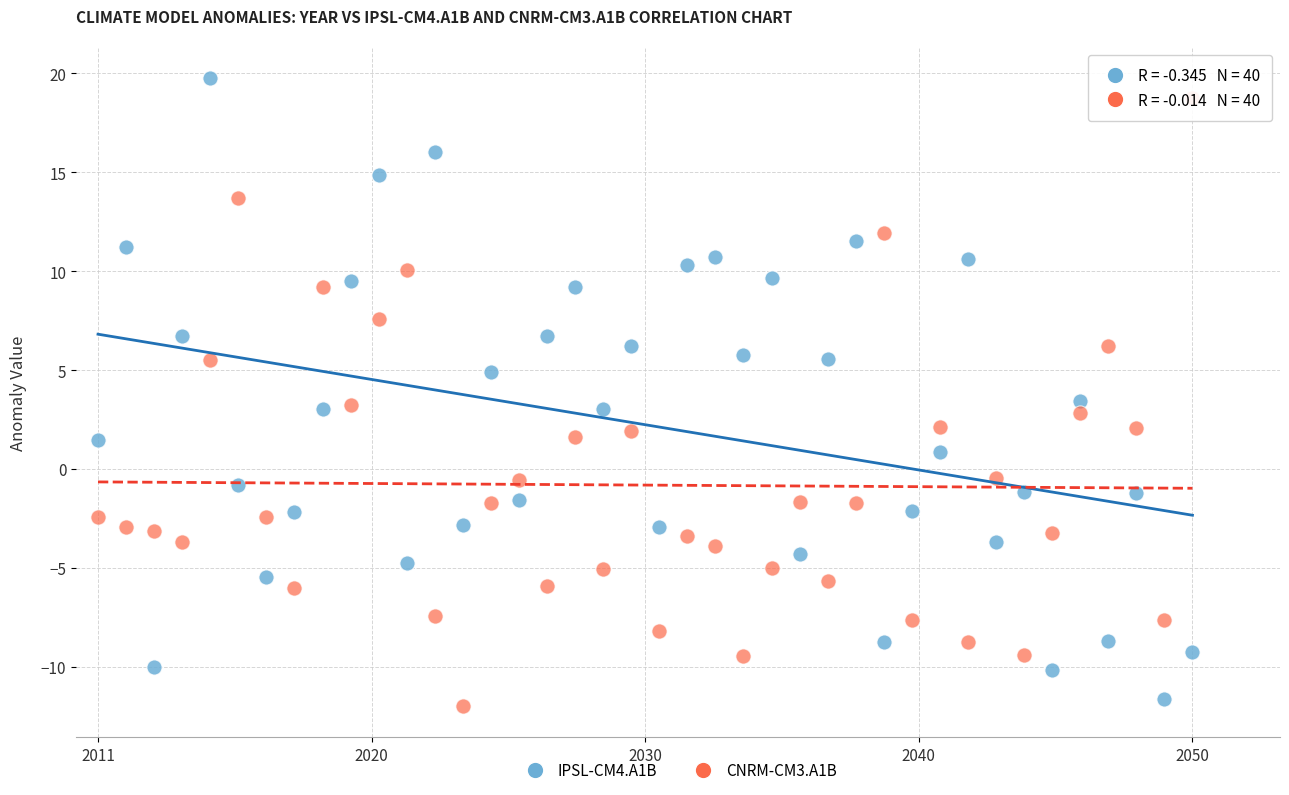

What is the X range (max minus min) for the scatter plot?

1.0